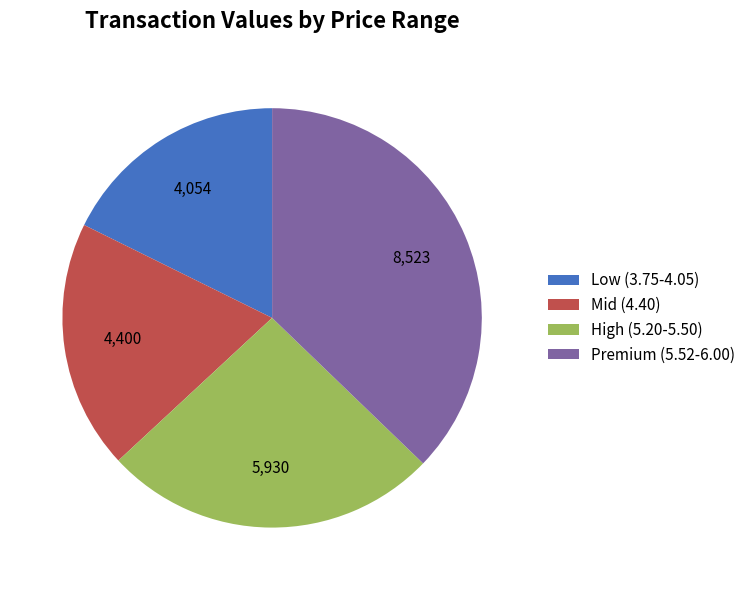

Rank the categories by value from highest to lowest.

Premium (5.52-6.00), High (5.20-5.50), Mid (4.40), Low (3.75-4.05)